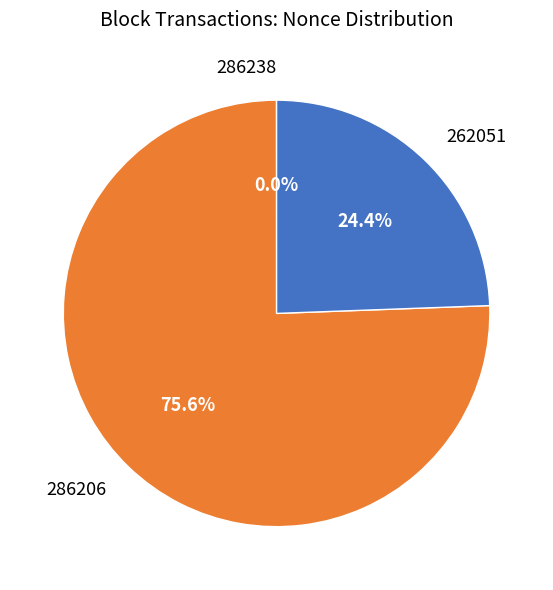

Do 262051 and 286206 together represent more than half of the pie?

Yes